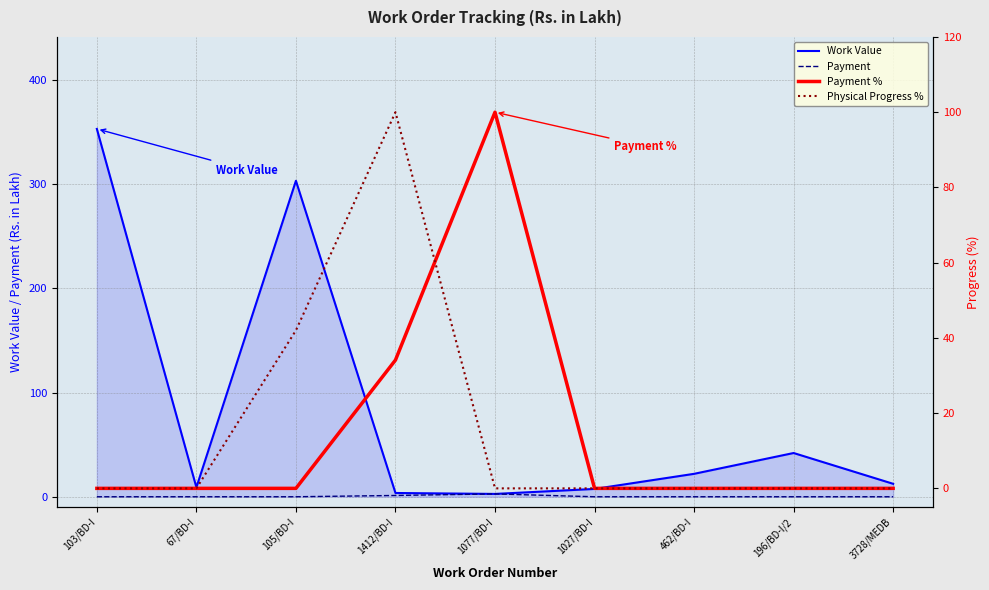

What is the maximum value for Payment?

2.7